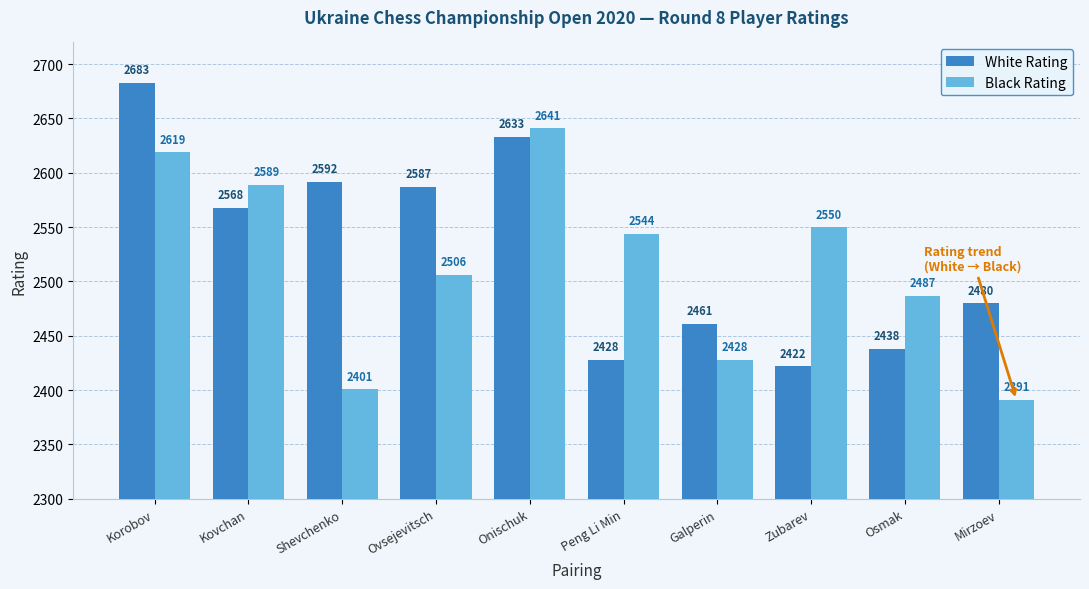

At which label does White Rating first exceed 2568?

Korobov